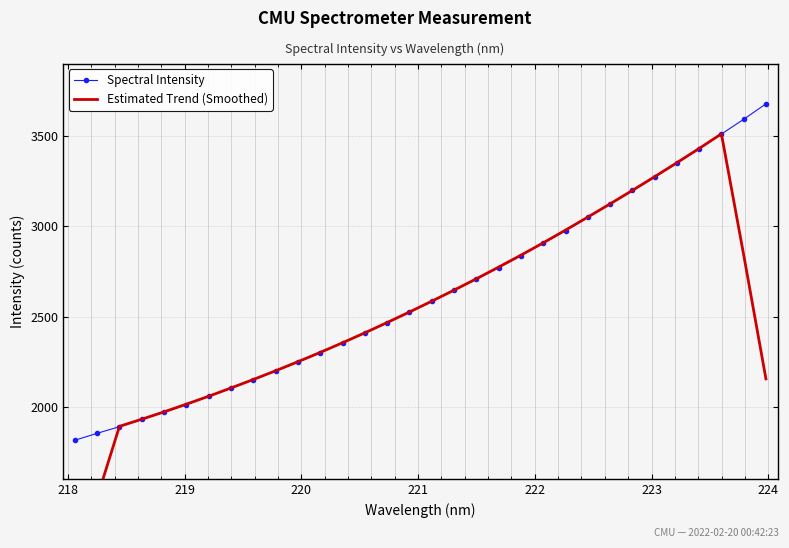

Reading left to right, what are all the values shown in this chart?

Spectral Intensity: 1816.3	1854.5	1891.4	1932.4	1970.9	2013.3	2058.6	2104.1	2151.3	2199.5	2248.1	2299.8	2355.1	2408.7	2465.6	2523.3	2584.0	2646.5	2707.7	2770.4	2837.6	2907.1	2976.3	3048.8	3121.6	3198.3	3272.4	3348.1	3428.2	3509.7	3591.5	3676.9
Estimated Trend (Smoothed): 1112.4	1498.9	1893.1	1932.5	1973.3	2015.9	2059.6	2105.4	2152.3	2200.5	2250.7	2302.2	2355.4	2410.5	2467.3	2525.6	2585.4	2646.4	2709.2	2773.8	2839.8	2908.0	2978.3	3050.4	3123.5	3197.8	3273.7	3351.3	3430.0	3510.9	2841.3	2155.6